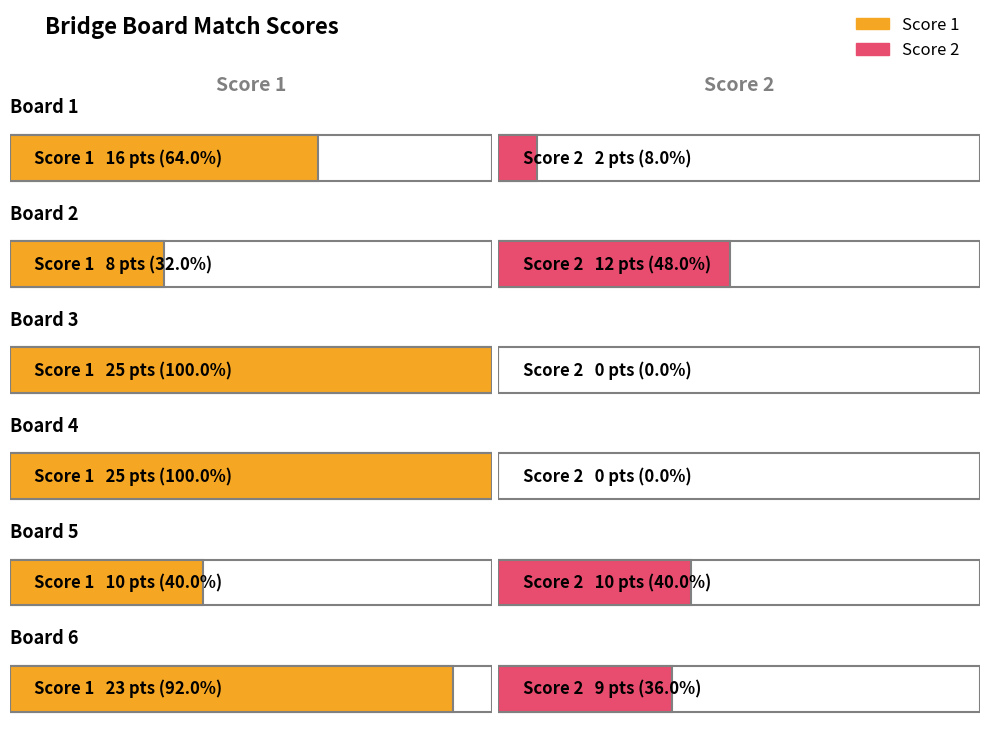

Which series has the widest spread of values?

Score 1